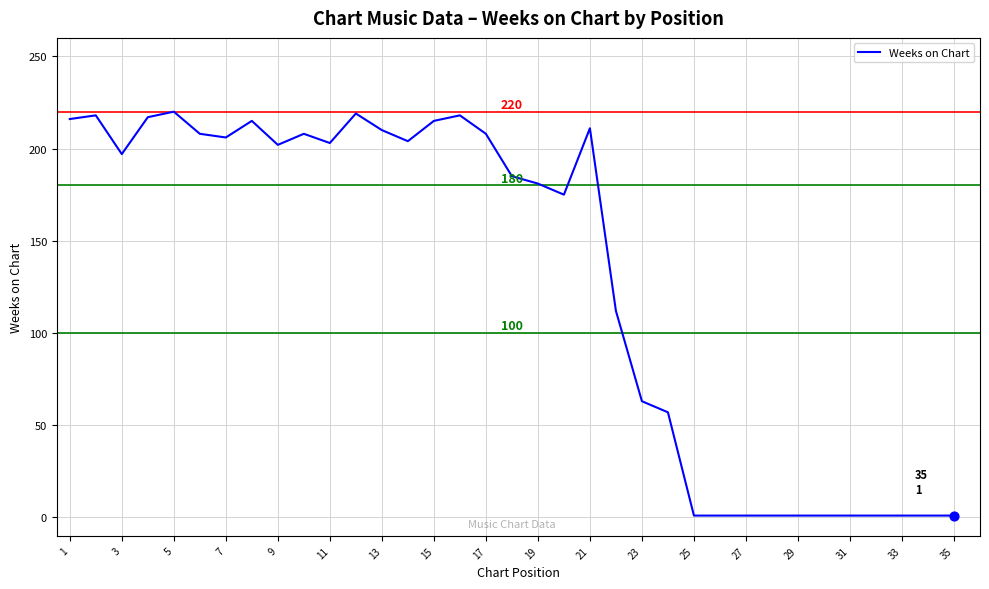

What is the maximum value shown in the chart?

220